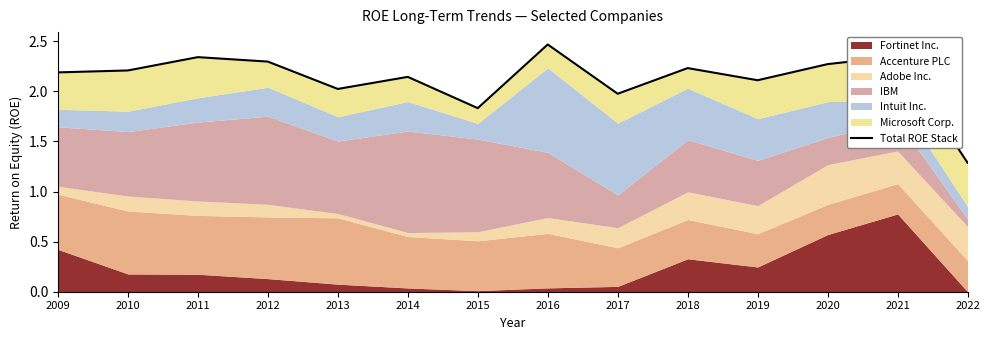

What is the ratio of the value at 2011 to the value at 2009?

1.1